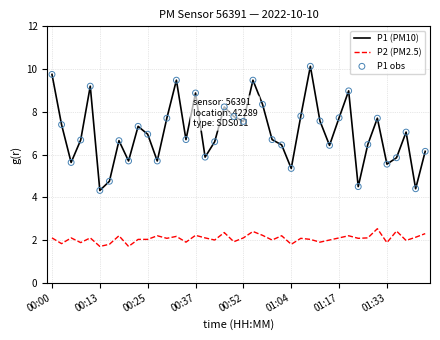

List the series in order of their peak value, highest first.

P1 (PM10), P2 (PM2.5)